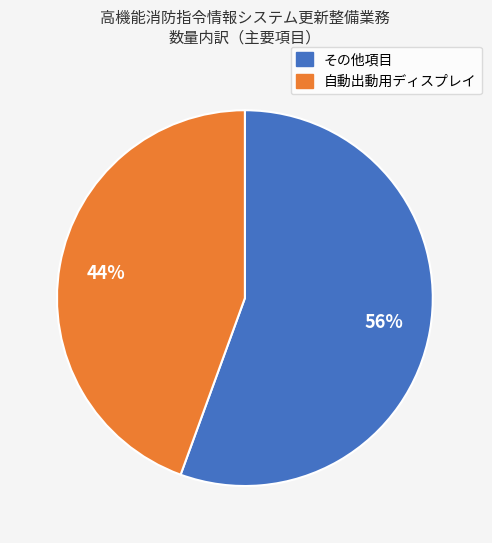

Does any single category account for the majority?

Yes